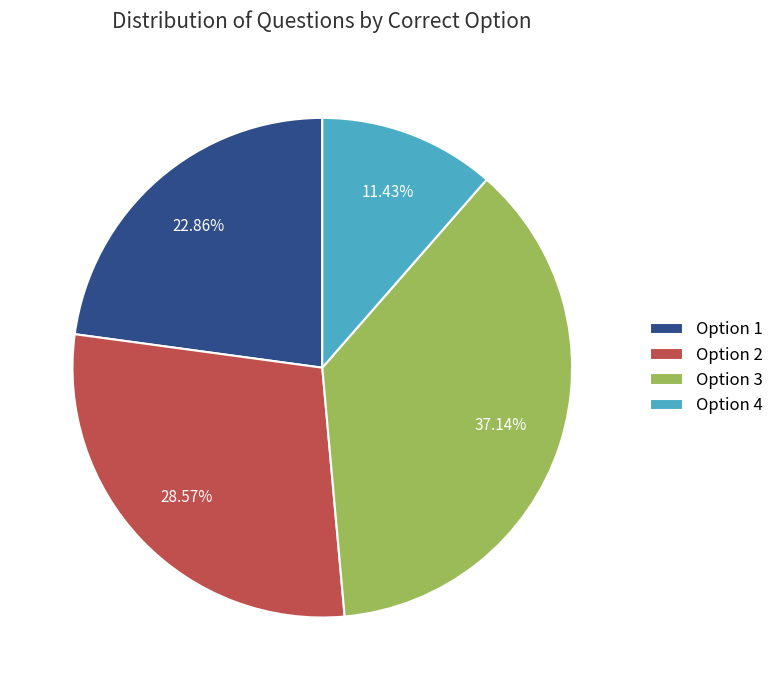

What is the smallest slice in the pie chart?

Option 4